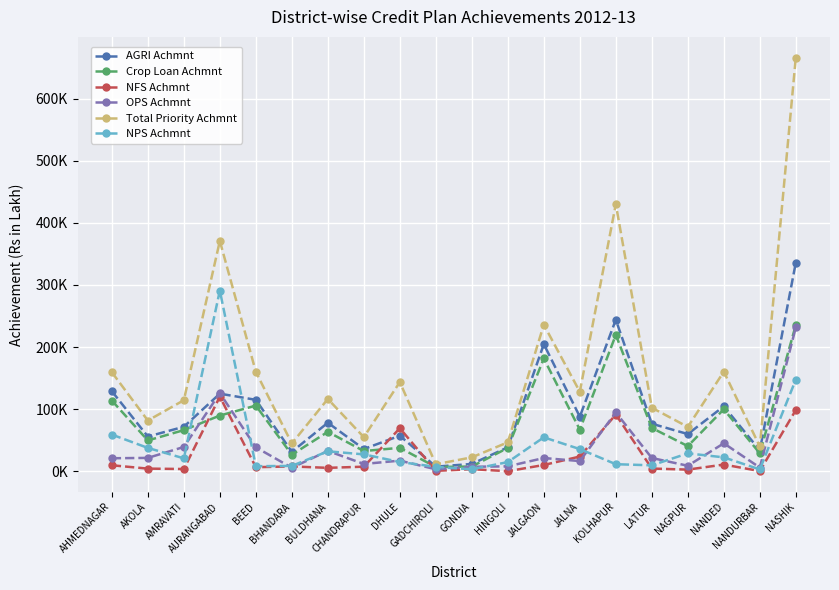

What are all the series names shown in the legend?

AGRI Achmnt, Crop Loan Achmnt, NFS Achmnt, OPS Achmnt, Total Priority Achmnt, NPS Achmnt